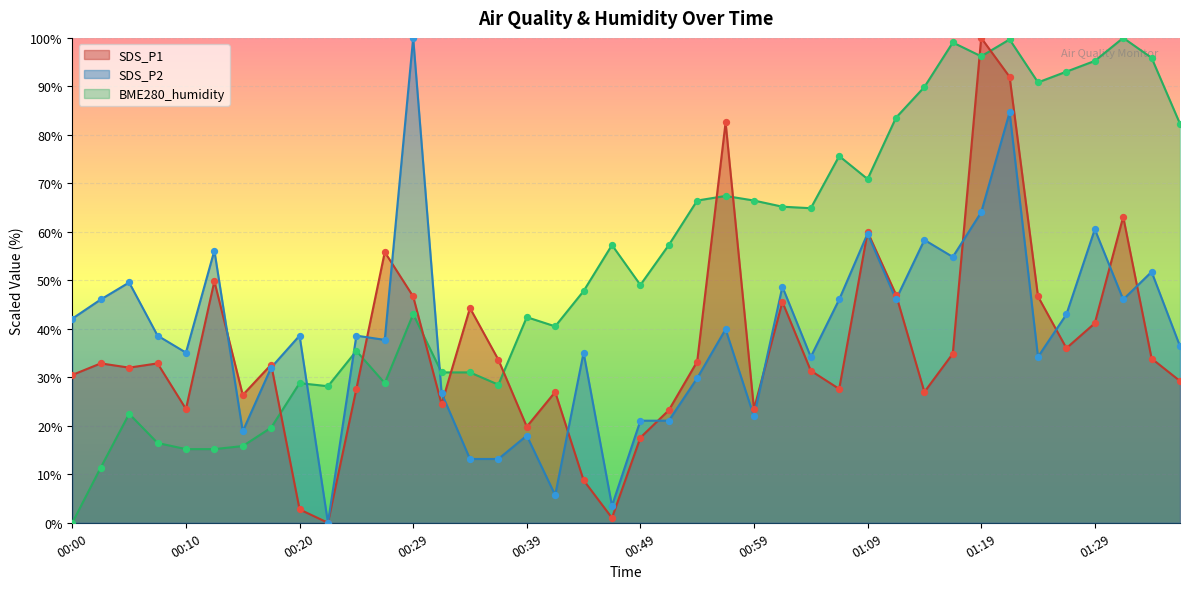

At how many categories does at least one series exceed 57?

21